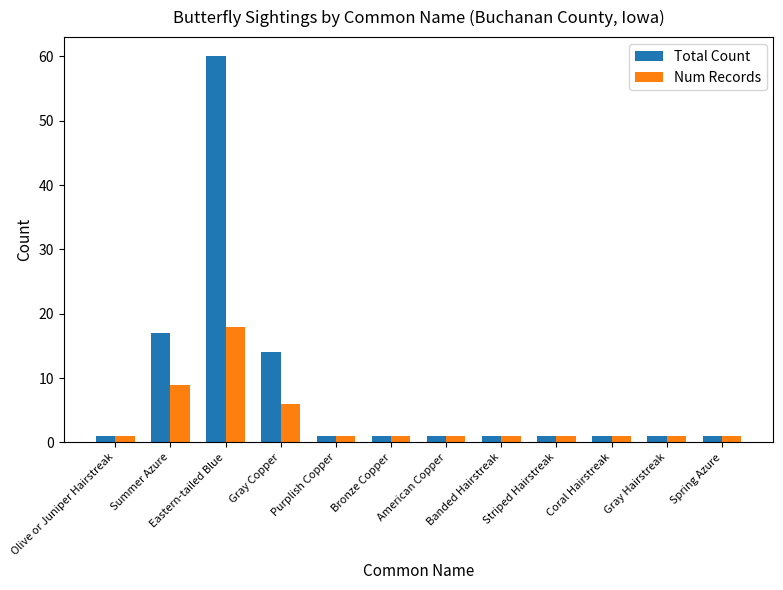

Which series has the widest spread of values?

Total Count